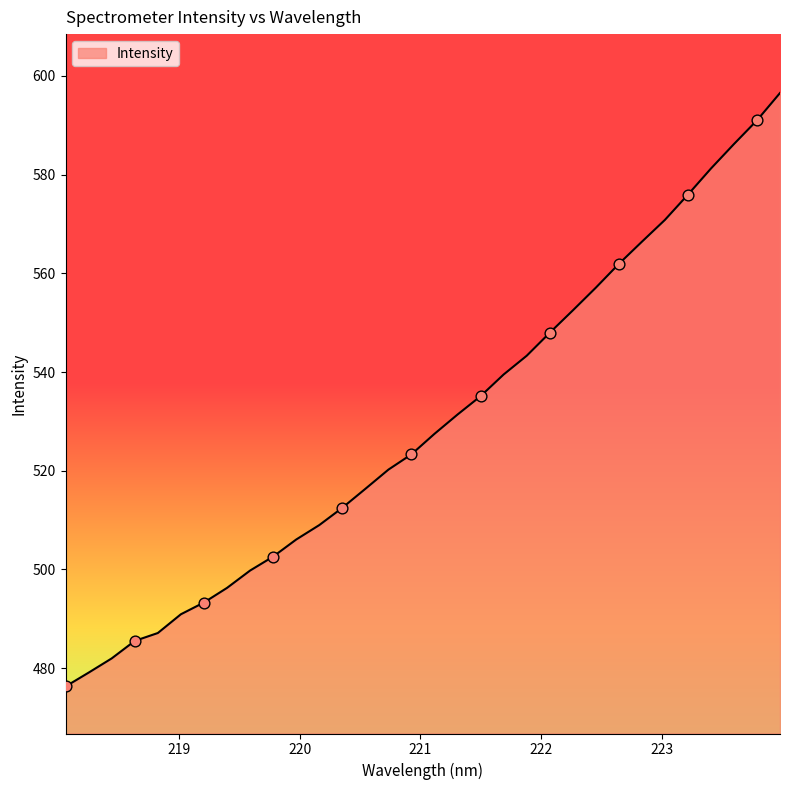

What is the maximum value shown in the chart?

596.5